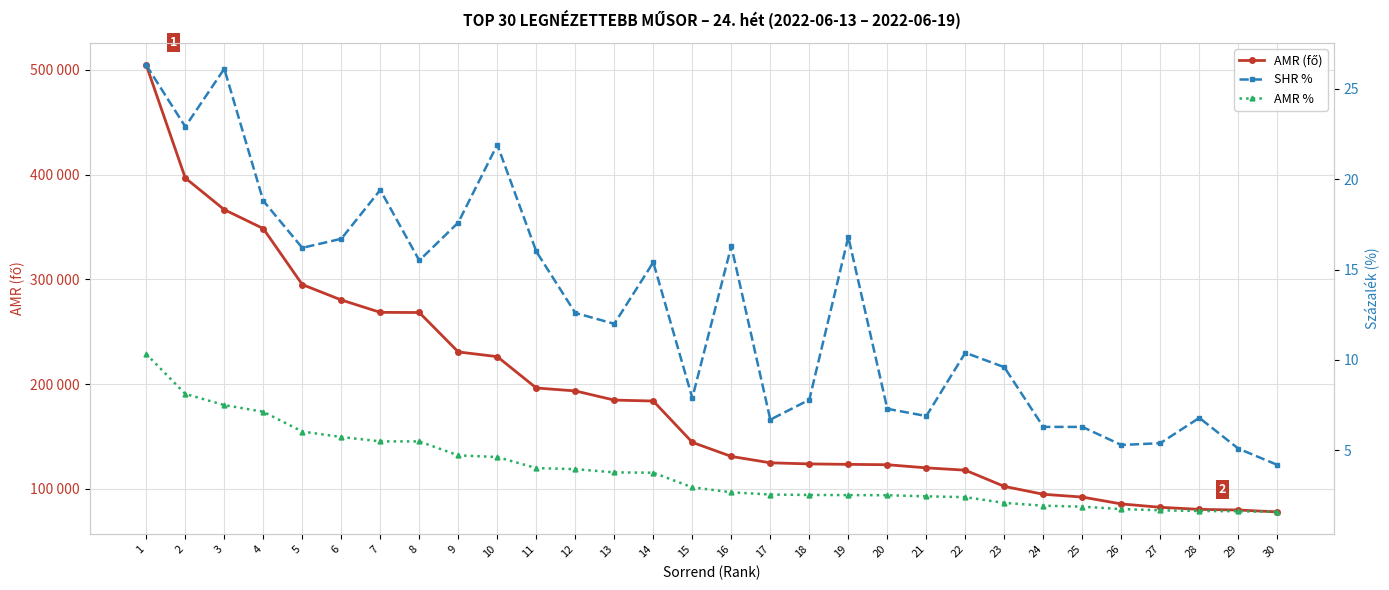

Rank the categories by AMR % value from lowest to highest.

30, 29, 28, 27, 26, 25, 24, 23, 22, 21, 20, 19, 18, 17, 16, 15, 14, 13, 12, 11, 10, 9, 8, 7, 6, 5, 4, 3, 2, 1